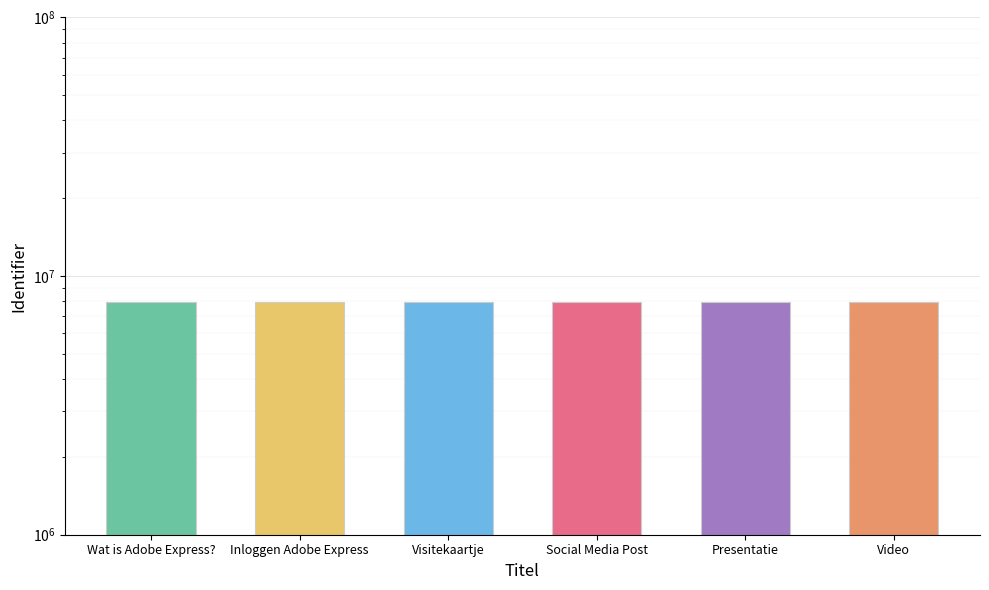

What is the maximum value shown in the chart?

7967045